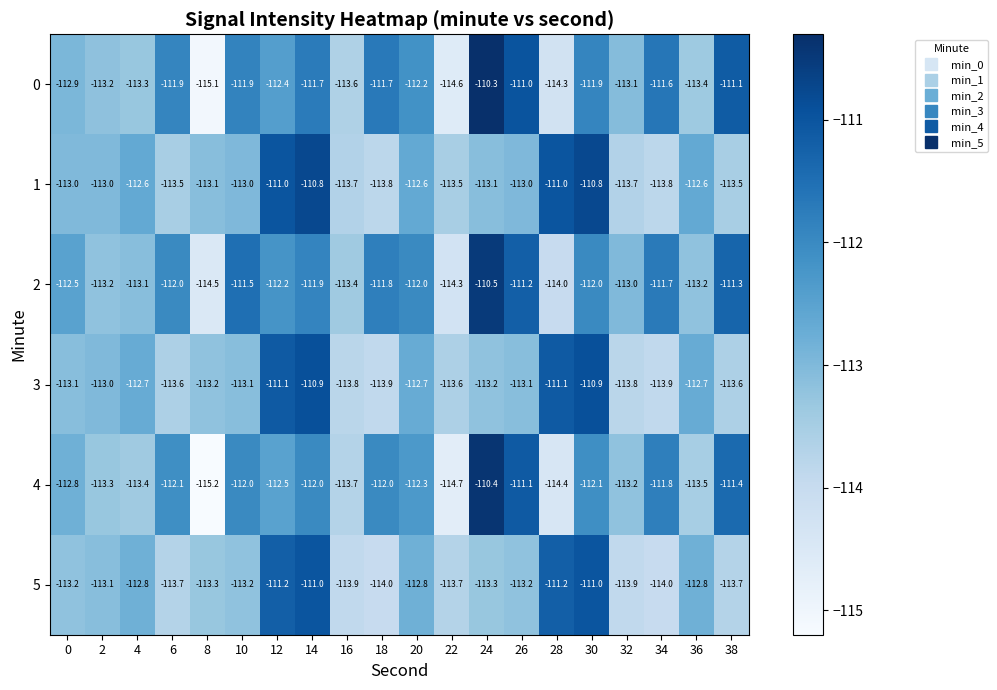

What is the difference between the 3 values at 28 and 22?

2.5